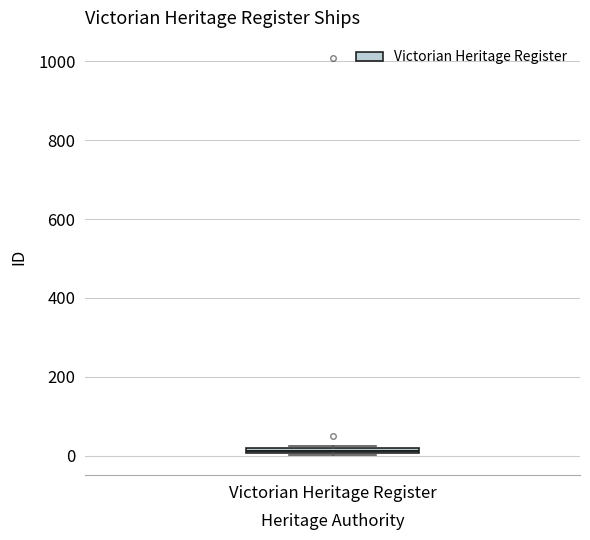

Where is the lower edge of the box for Victorian Heritage Register on the y-axis? The values are not printed on the chart, so give them approximately, as read against the axis.

0